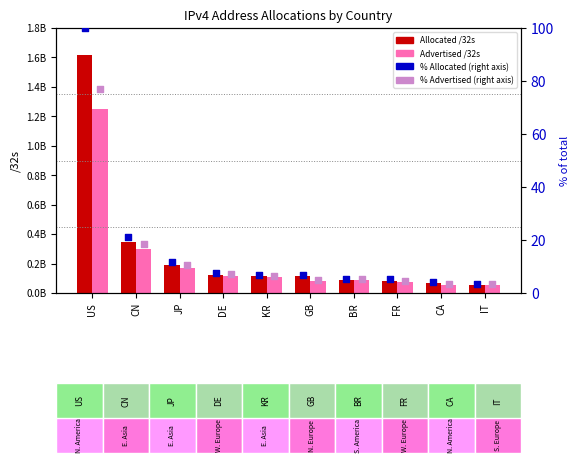

Which series has the widest spread of Y values?

Allocated /32s